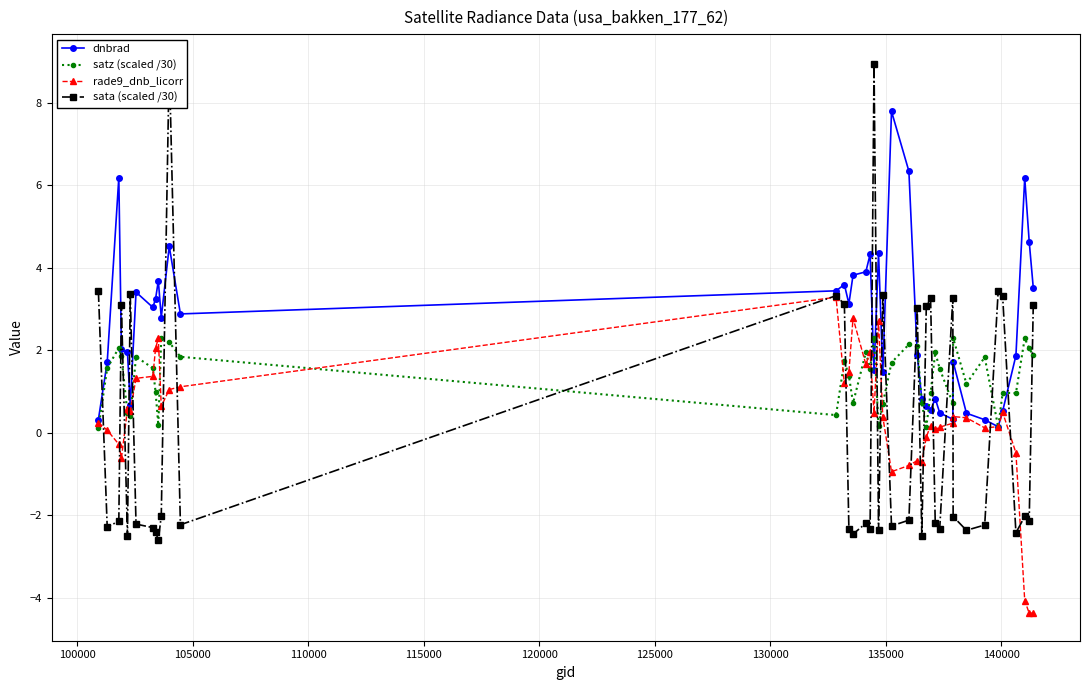

After their last crossing, which series has the higher values: rade9_dnb_licorr or satz (scaled /30)?

satz (scaled /30)